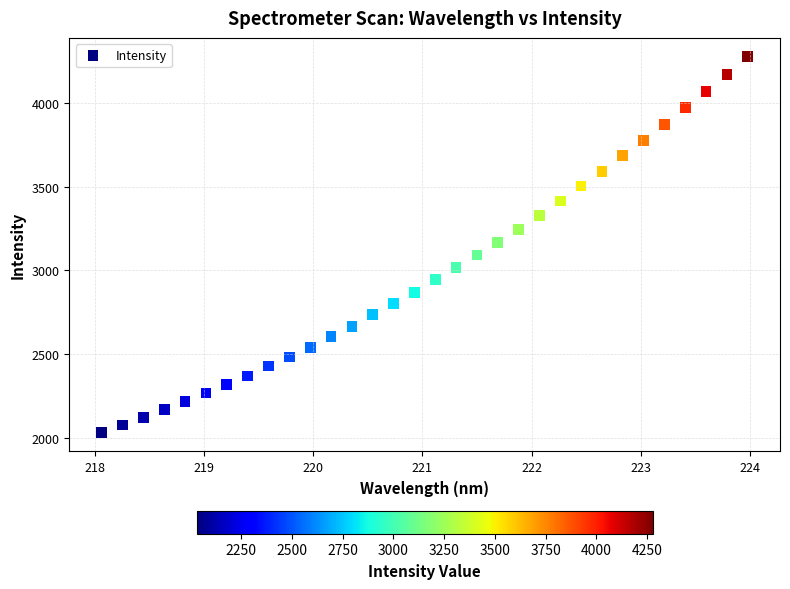

What is the range of X values (max minus min)?

5.9